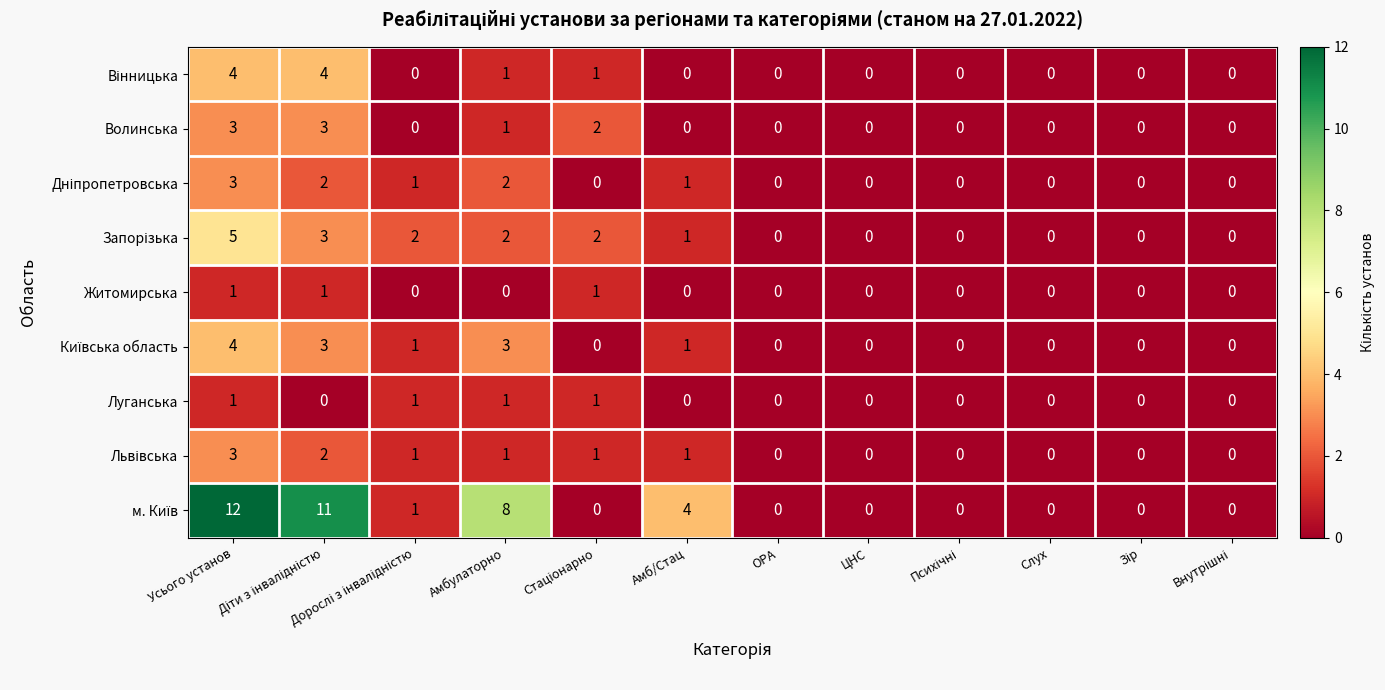

At which category is the sum across all series the highest?

Усього установ